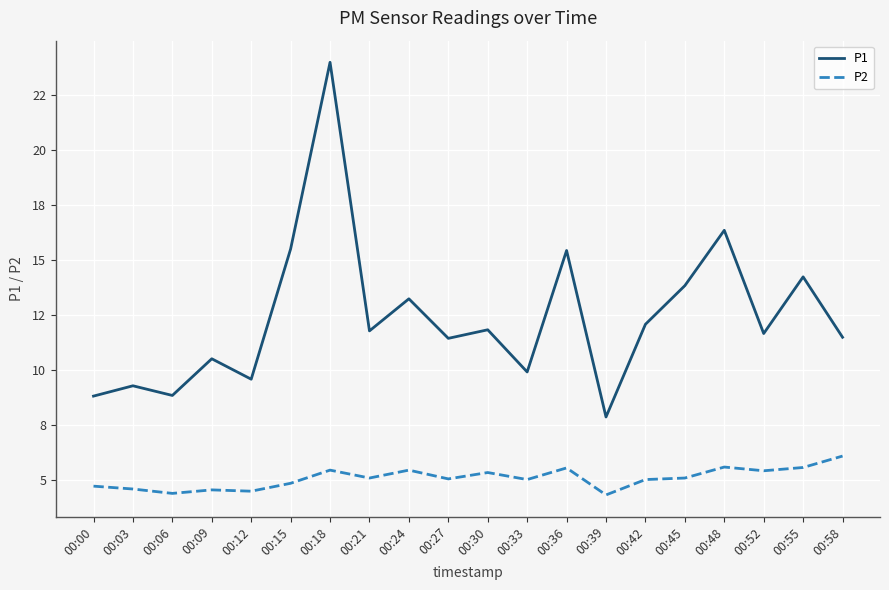

What is the value of the P1 point at the 20th from the left?

11.5